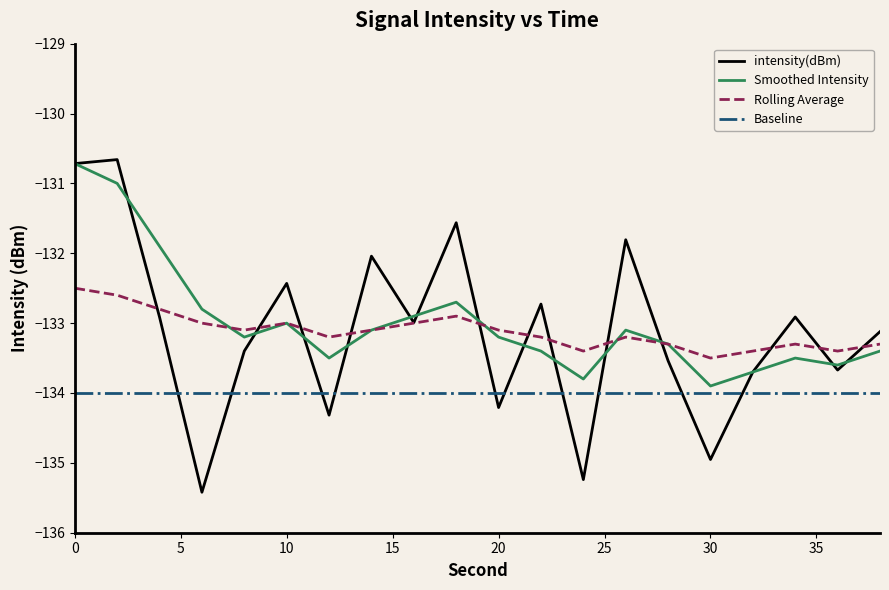

True or false: Baseline and Rolling Average intersect in this chart.

False